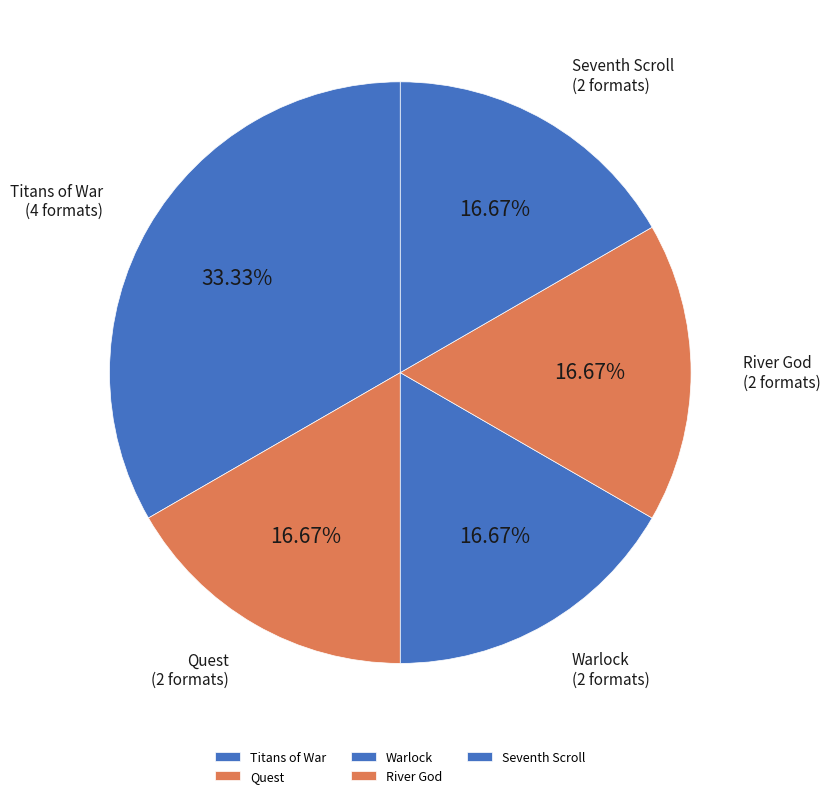

Do Quest and Seventh Scroll together represent more than half of the pie?

No